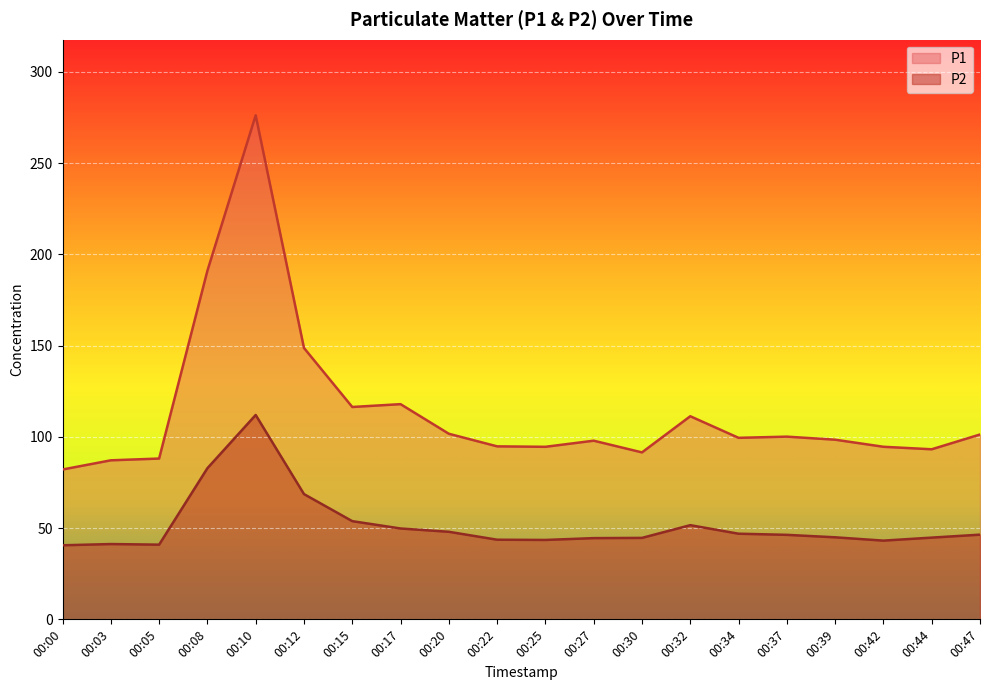

Reading left to right, what are all the values shown in this chart?

P1: 00:00=82.1	00:03=87.1	00:05=88.1	00:08=191.0	00:10=276.1	00:12=148.7	00:15=116.3	00:17=117.9	00:20=101.7	00:22=94.8	00:25=94.5	00:27=97.9	00:30=91.5	00:32=111.3	00:34=99.5	00:37=100.1	00:39=98.4	00:42=94.5	00:44=93.2	00:47=101.3
P2: 00:00=40.6	00:03=41.2	00:05=40.9	00:08=82.8	00:10=112.0	00:12=68.6	00:15=53.8	00:17=49.8	00:20=48.0	00:22=43.6	00:25=43.5	00:27=44.5	00:30=44.6	00:32=51.6	00:34=46.9	00:37=46.3	00:39=45.0	00:42=43.1	00:44=44.8	00:47=46.4